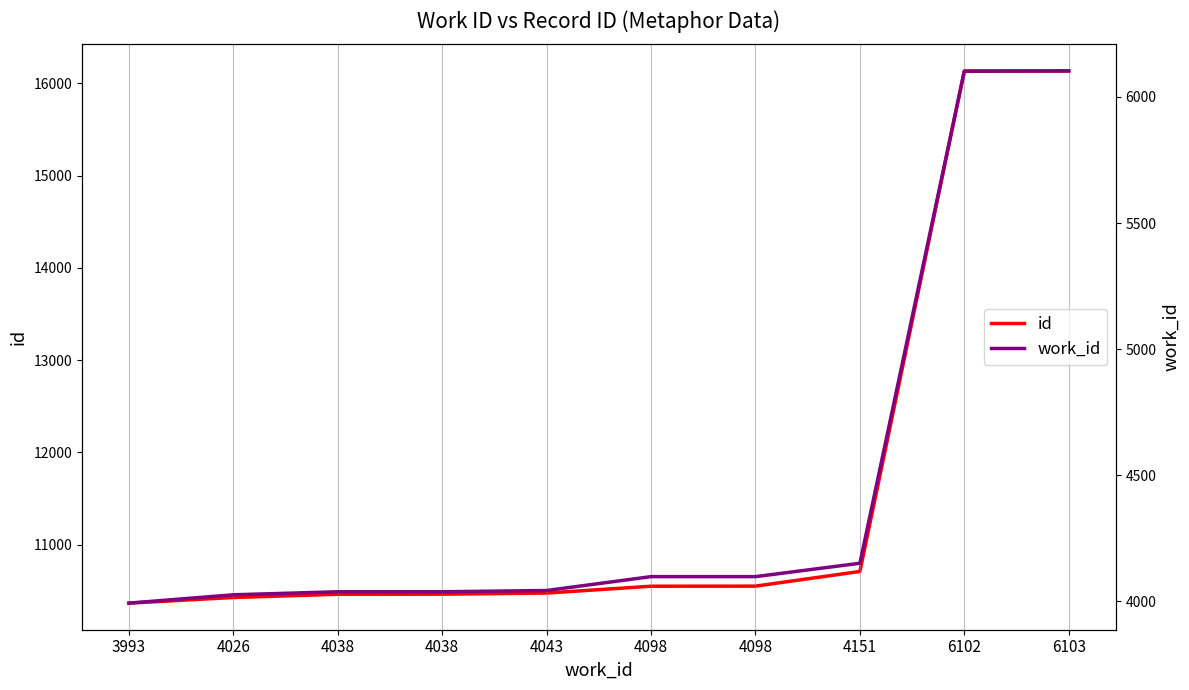

At which label is id closest to 13250?

4151